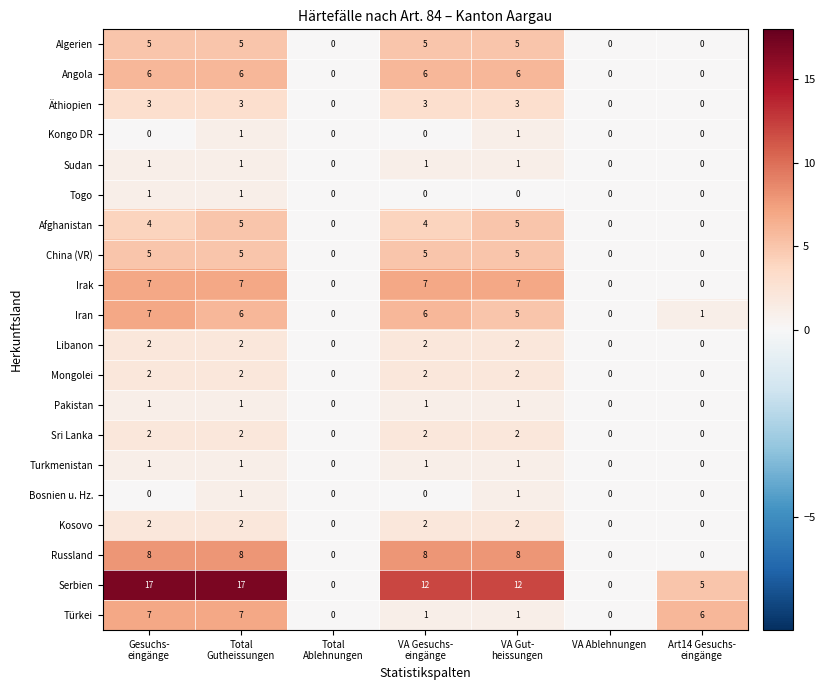

What is the difference between the maximum and minimum values in the Äthiopien series?

3